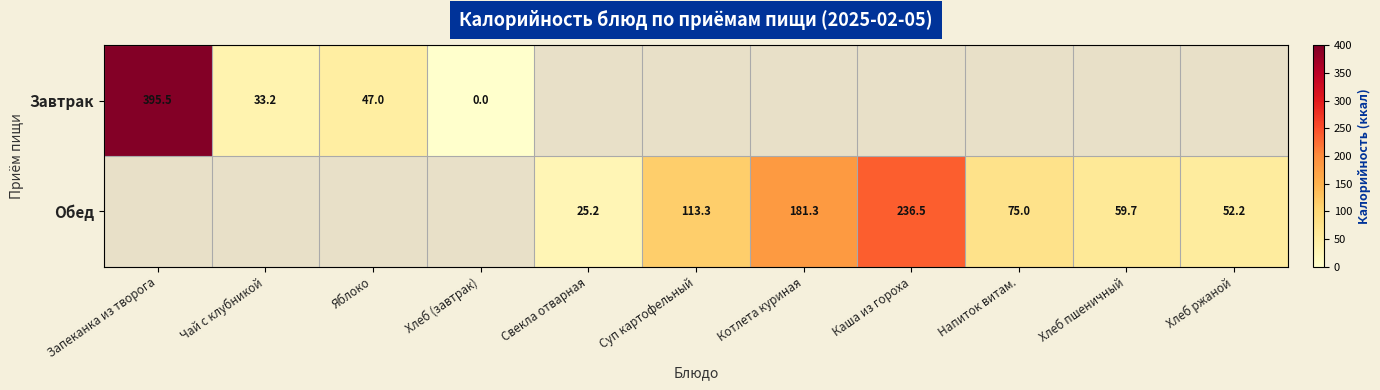

Is the value of Завтрак at Хлеб (завтрак) greater than the value of Обед at Напиток витам.?

No